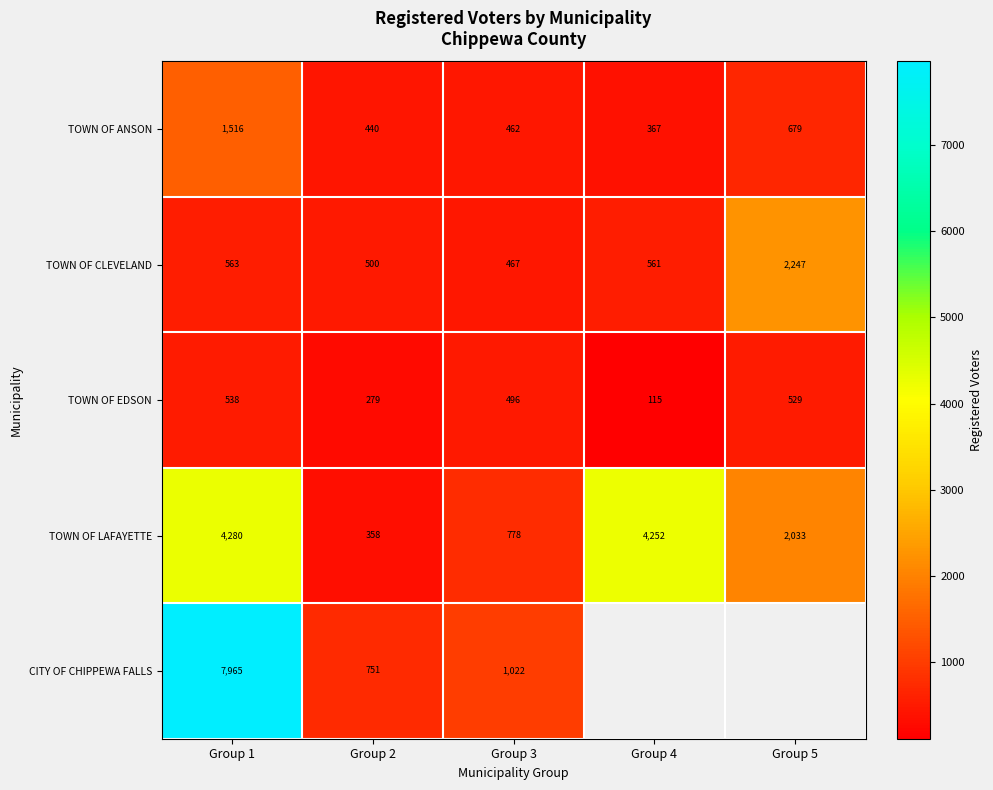

What is the maximum value shown in the chart?

7965.0